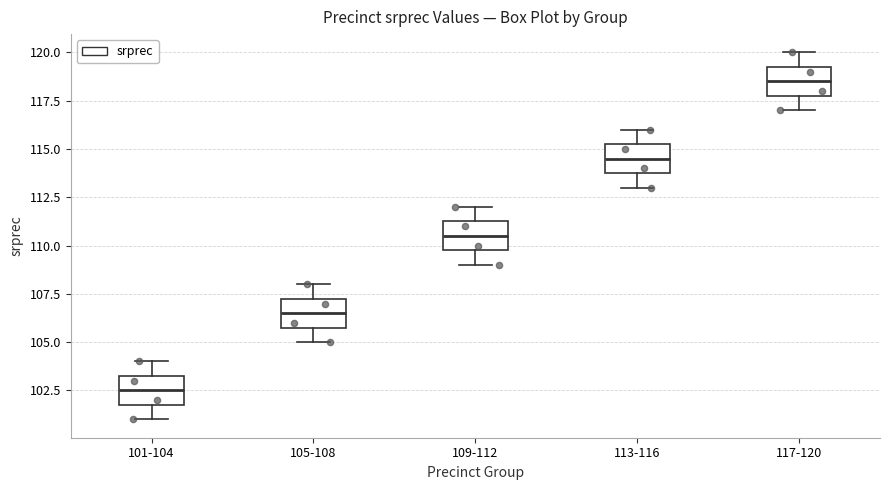

Reading left to right, transcribe this box plot: for each box, give where its median line is, the range the box spans, and where its two whiskers end, as read against the y-axis. The values are not printed on the chart, so give them approximately, as read against the axis.

101-104: median 102.5, box 102.0 to 103.5, whiskers 101.0 to 104.0
105-108: median 106.5, box 106.0 to 107.5, whiskers 105.0 to 108.0
109-112: median 110.5, box 110.0 to 111.5, whiskers 109.0 to 112.0
113-116: median 114.5, box 114.0 to 115.5, whiskers 113.0 to 116.0
117-120: median 118.5, box 118.0 to 119.5, whiskers 117.0 to 120.0